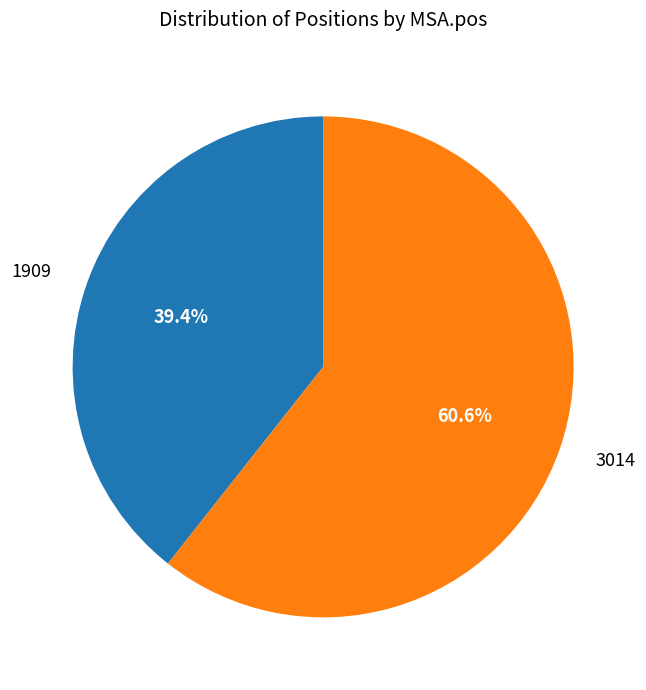

To the nearest percent, what is the difference between the 3014 and 1909 slice percentages?

21%